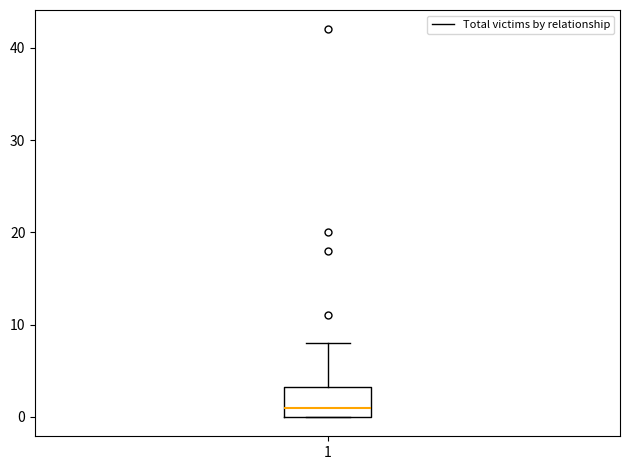

Read this box plot against the y-axis: the position of the median line, the range covered by the box, and the ends of both whiskers. The values are not printed on the chart, so give them approximately, as read against the axis.

median 1, box 0 to 3, whiskers 0 to 8